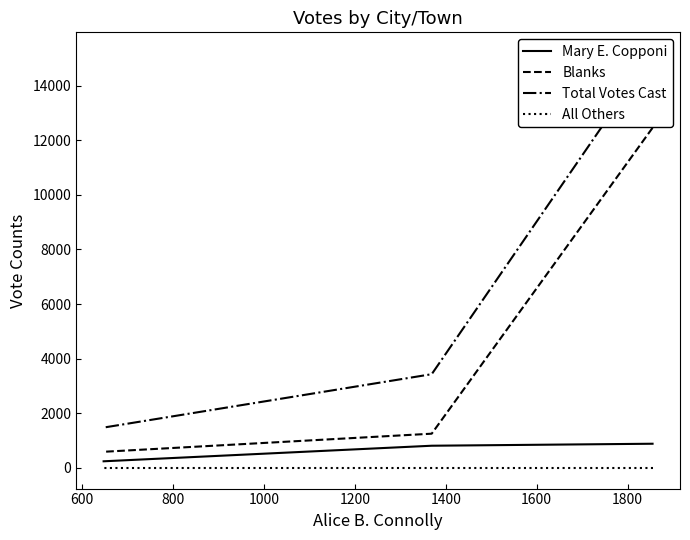

True or false: Total Votes Cast has a value of 5853 at 600.

False